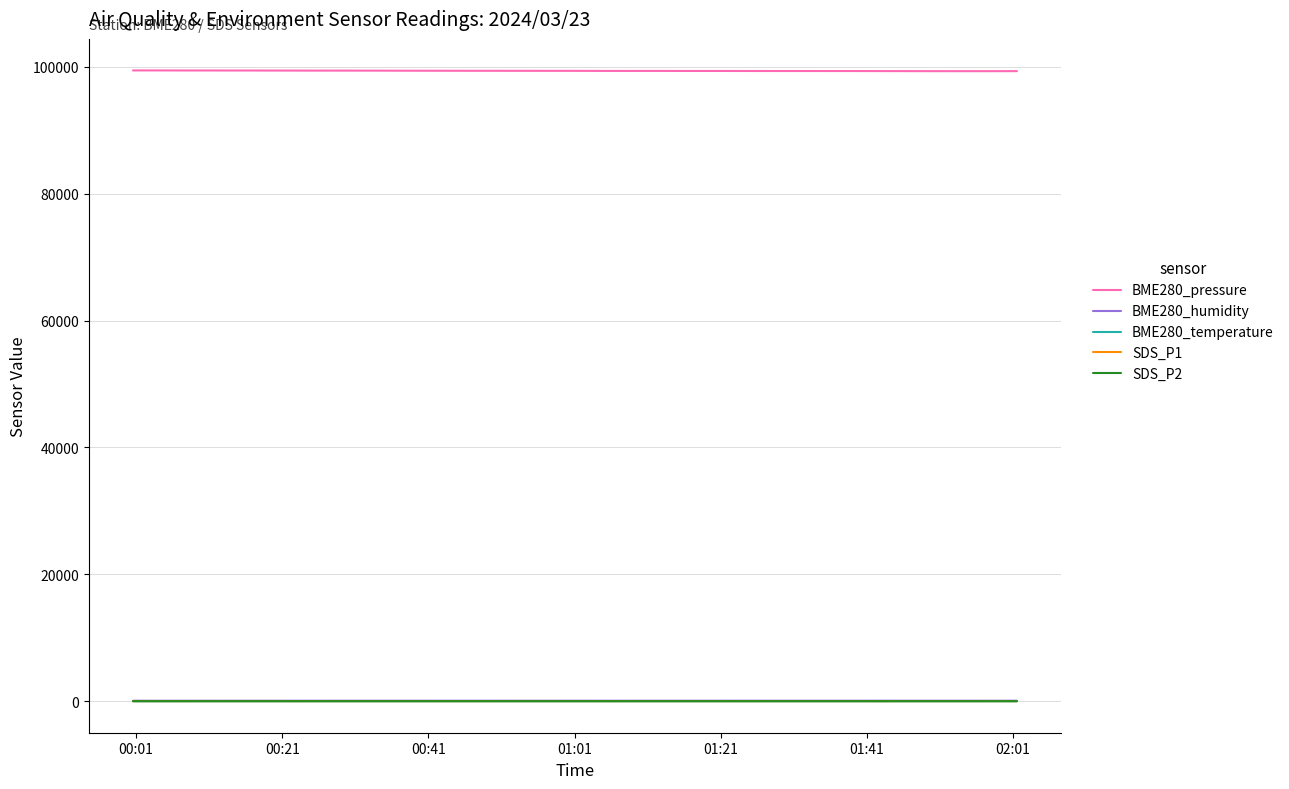

True or false: BME280_pressure and BME280_humidity intersect in this chart.

False